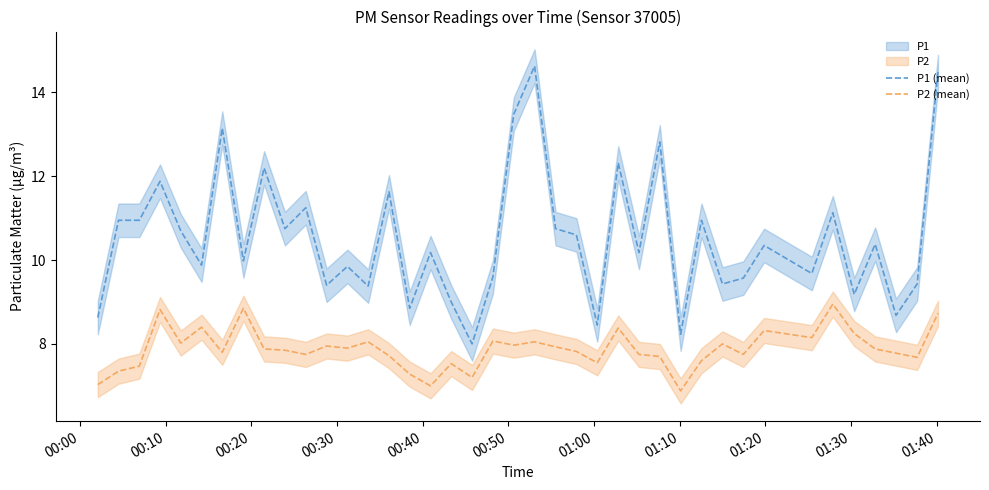

What is the highest value of the P1 (mean) series?

14.6